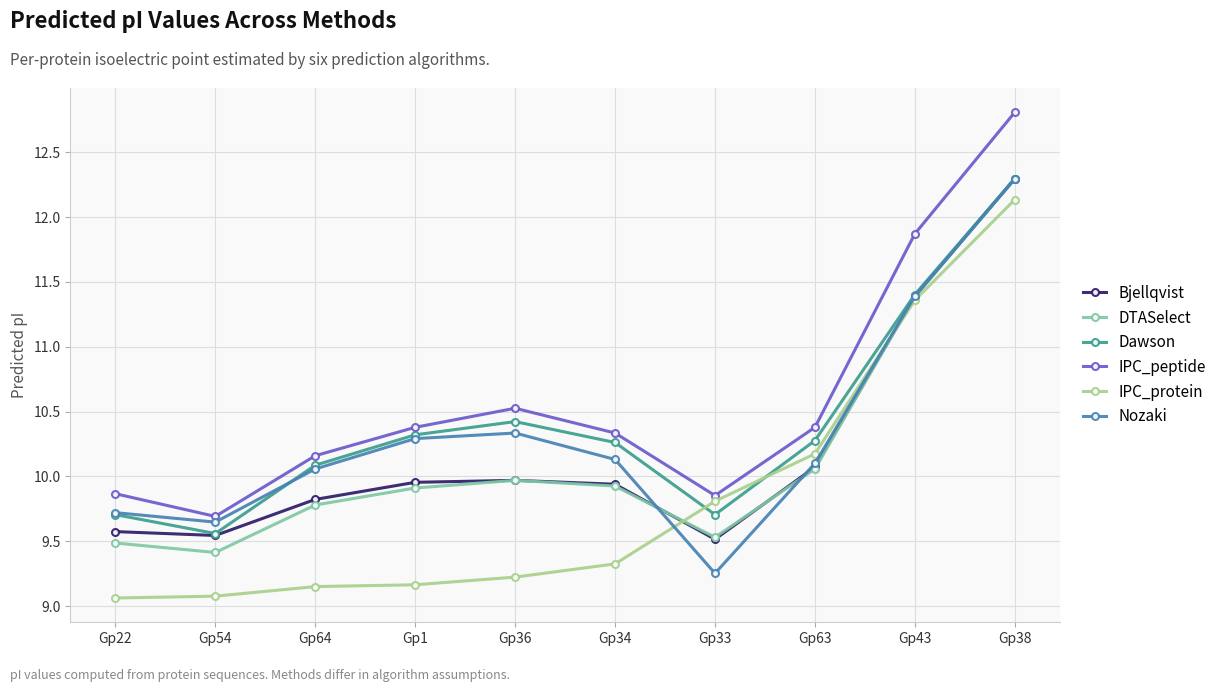

The value of Nozaki at Gp38 is 18.3. True or false?

False